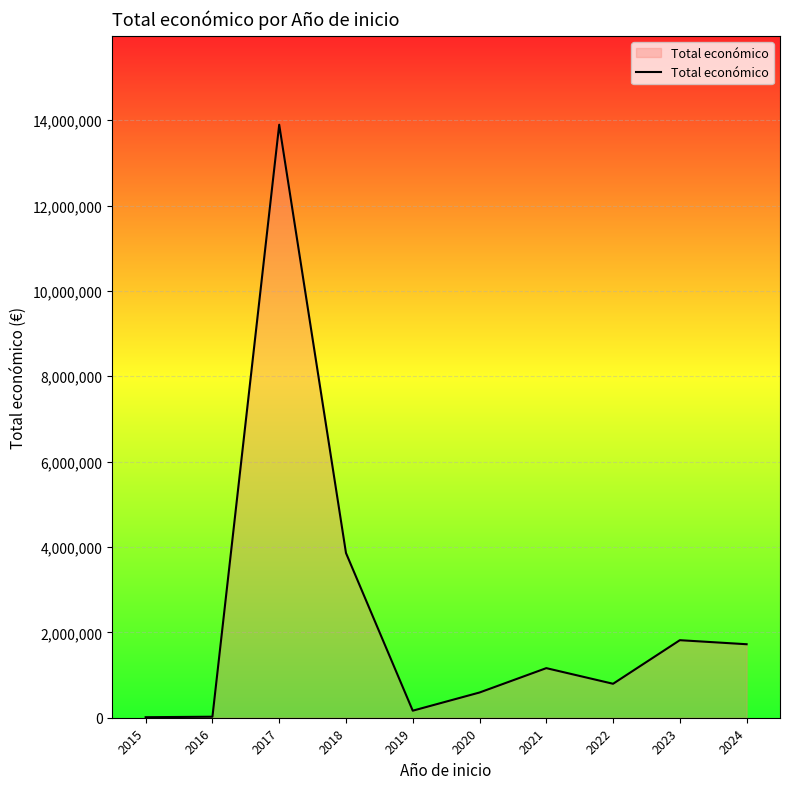

What is the difference between the maximum and minimum values?

13882211